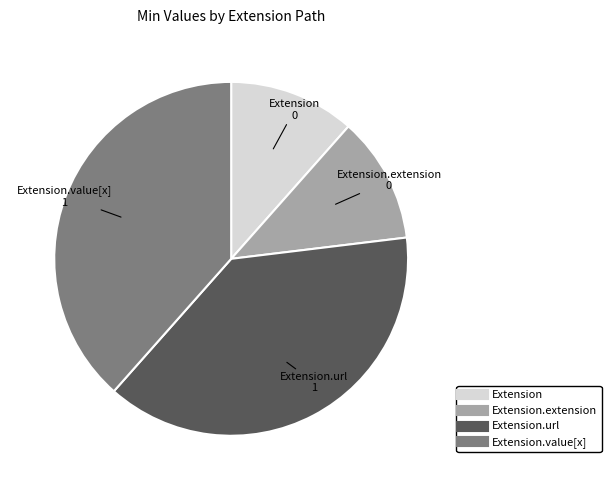

Does any single category account for the majority?

No